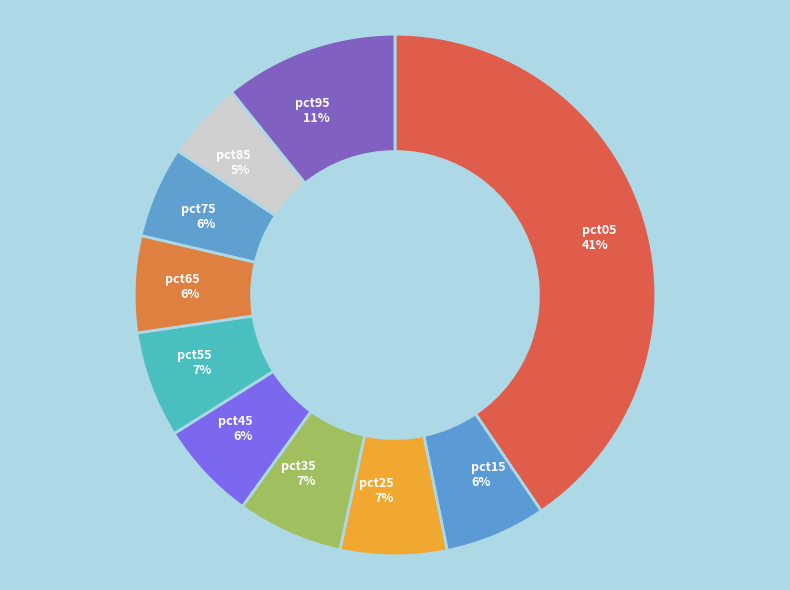

Count the number of slices in the pie.

10